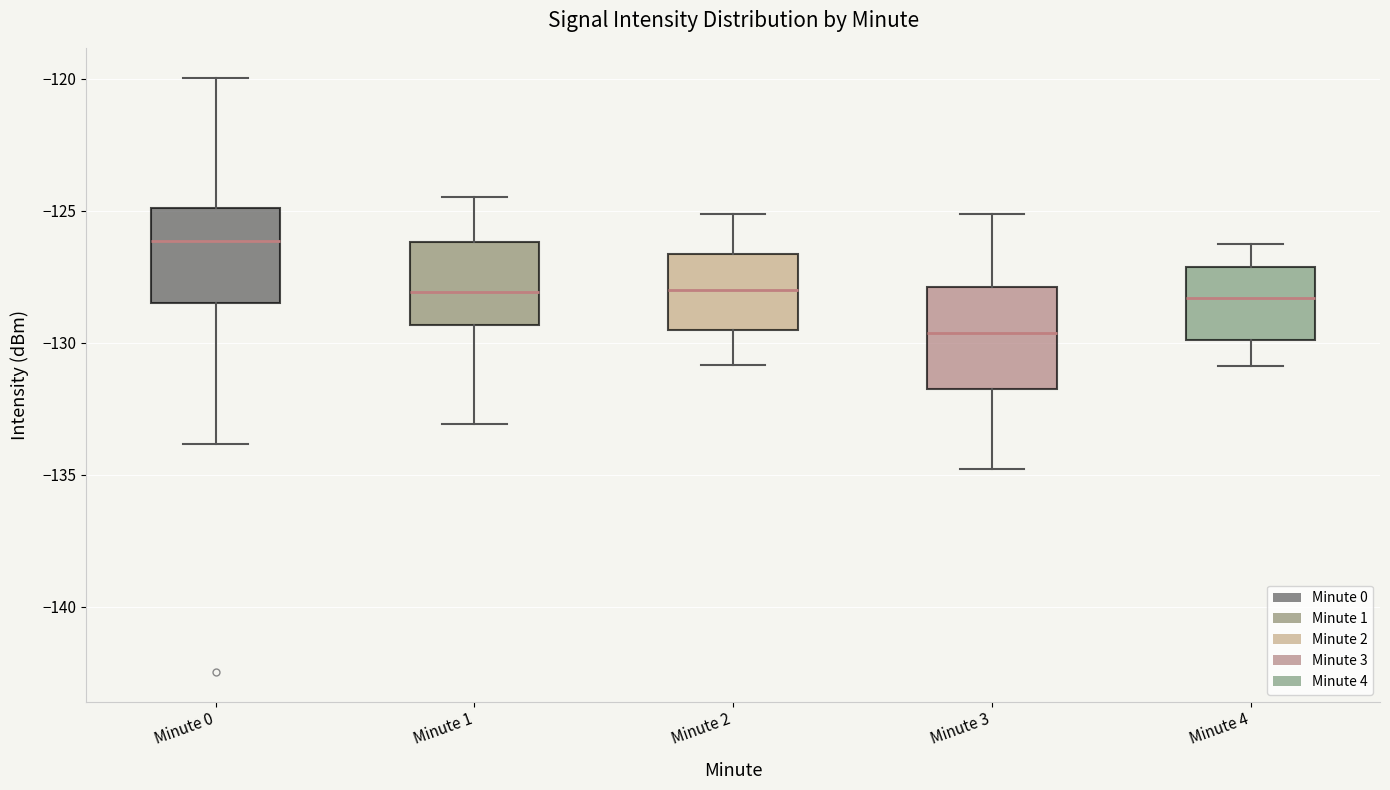

Which box's median line is the lowest?

Minute 3